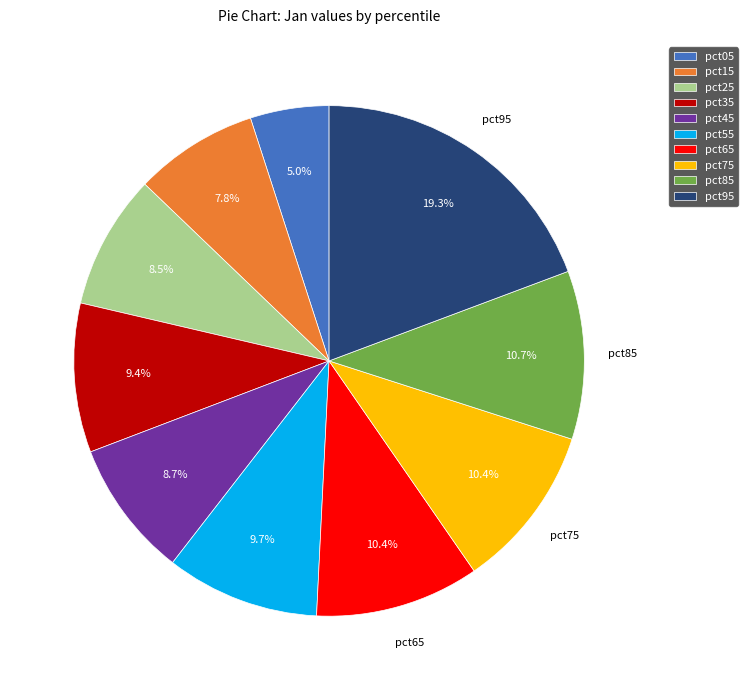

To the nearest percent, what percentage of the pie is pct55?

10%